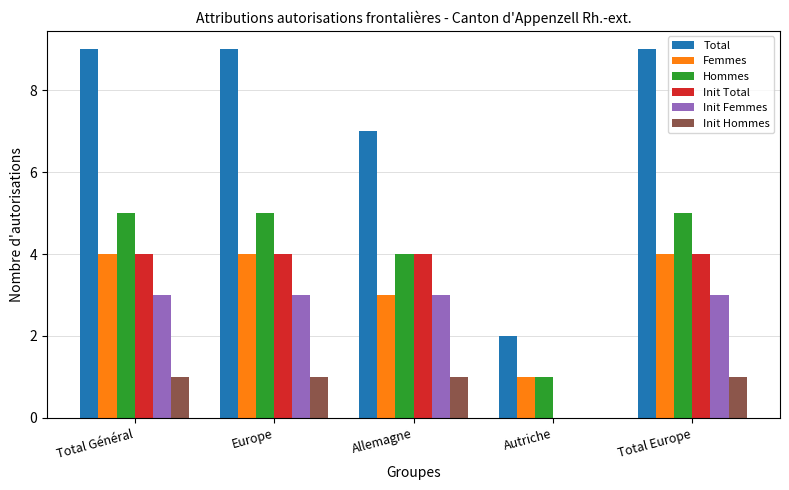

What is the maximum value for Hommes?

5